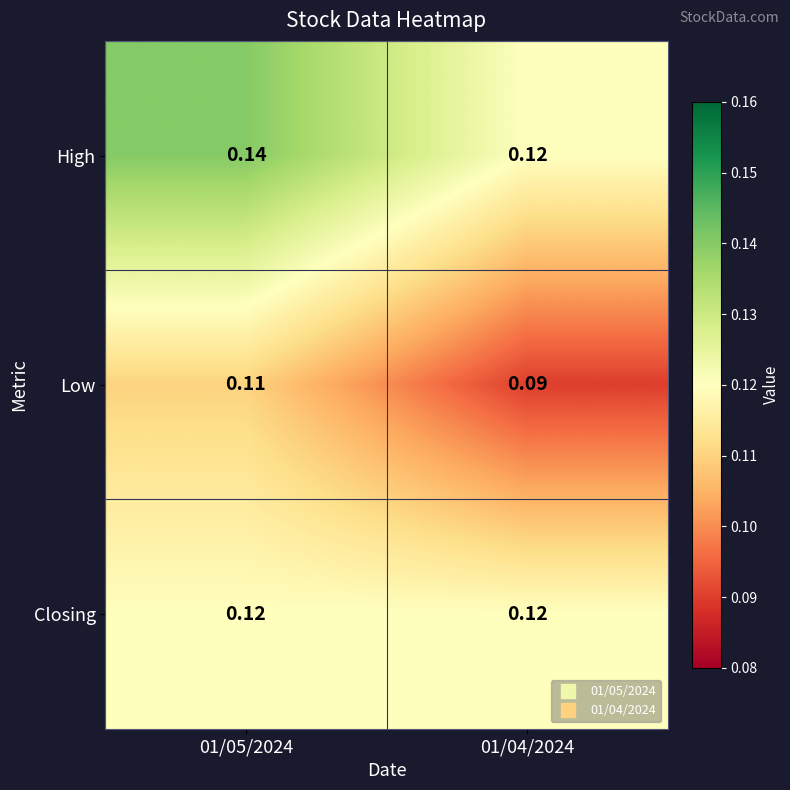

Rank the series by their average value, from highest to lowest.

High, Closing, Low